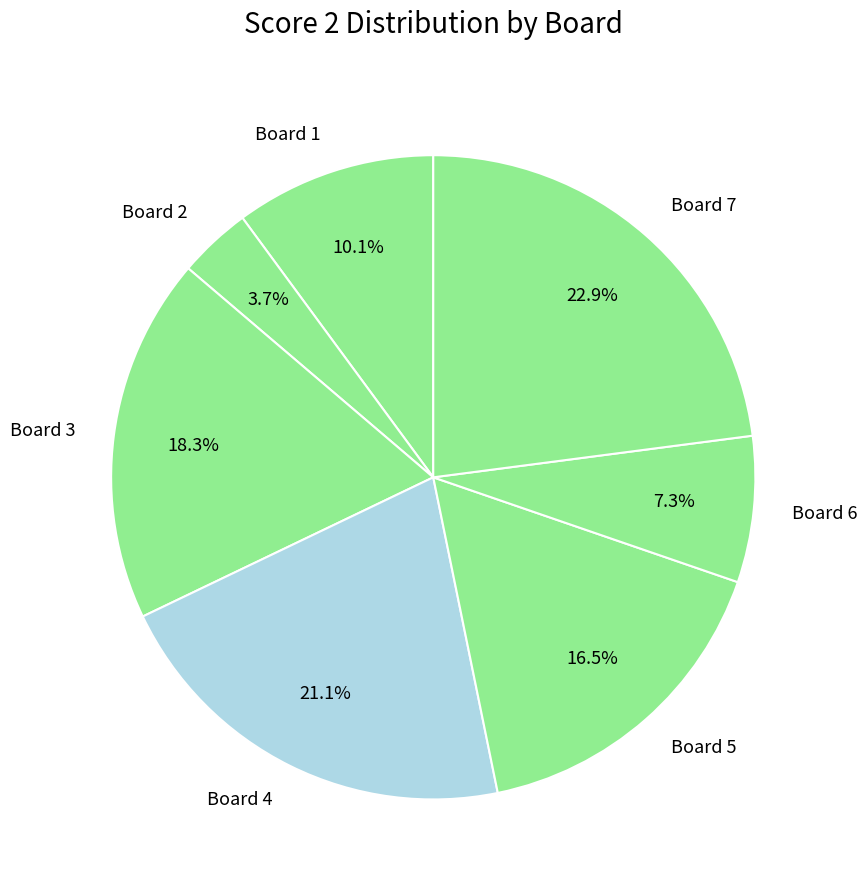

Which has a higher value, Board 4 or Board 5?

Board 4